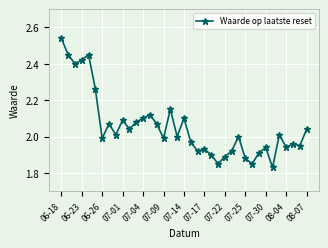

True or false: the data has more than 2 interior local peaks.

True